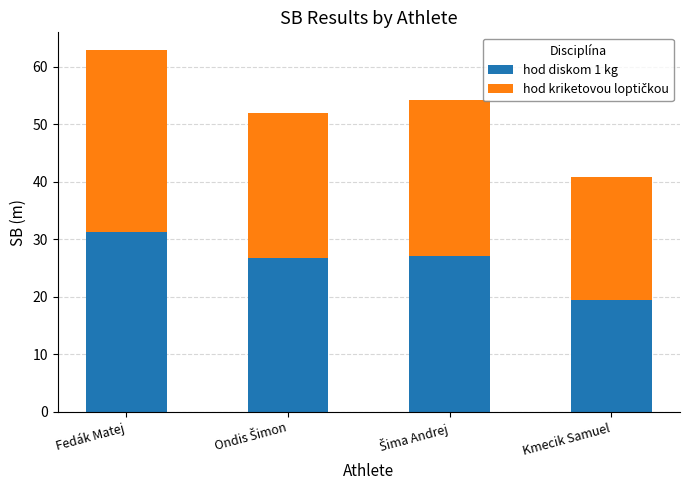

What is the average value of the hod diskom 1 kg series?

26.2